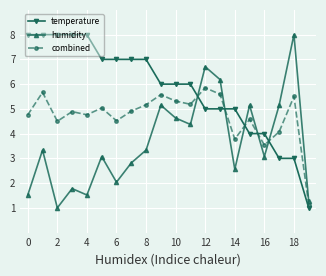

What is the value of the temperature point at the 2nd from the left?

8.0